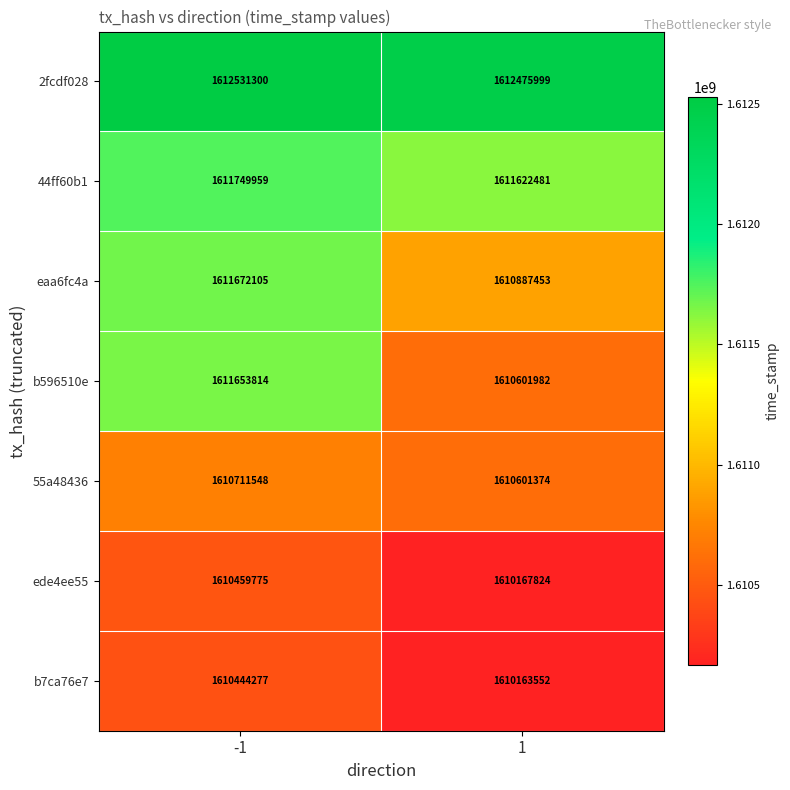

The eaa6fc4a series shows 597189132 at 1. True or false?

False